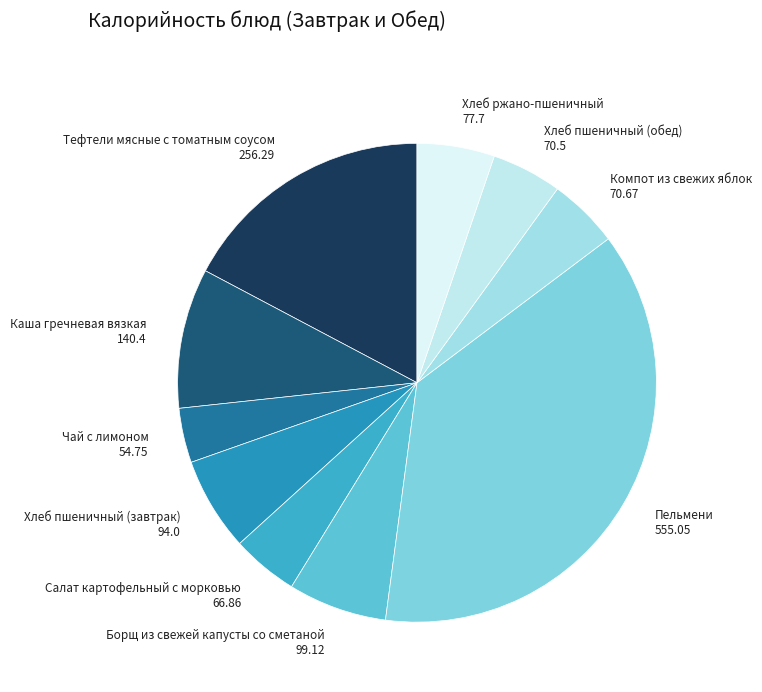

Count the number of slices in the pie.

10